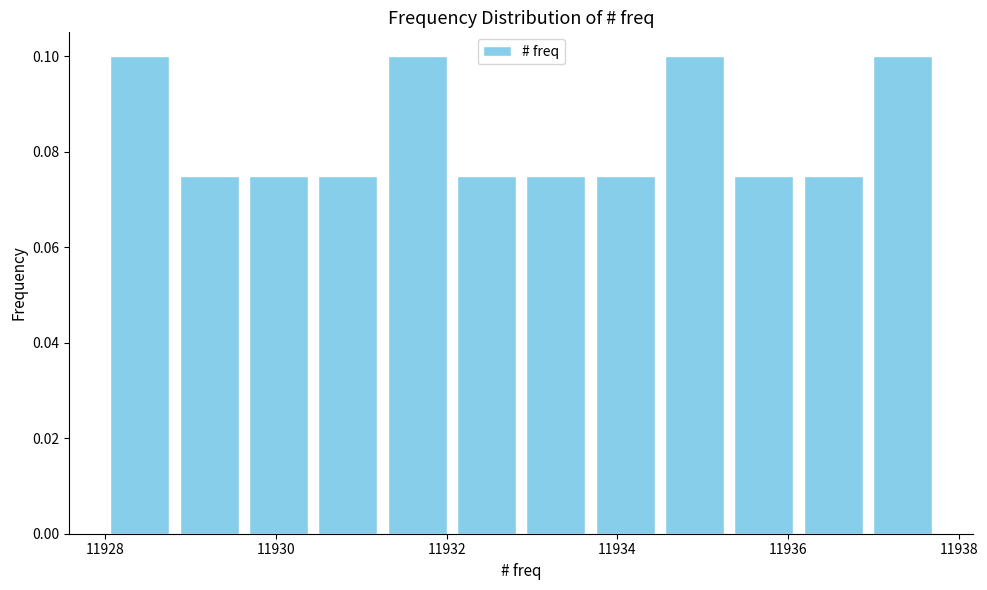

How tall is the bar that spans 11929.6 to 11930.4 on the x-axis? Neither the bar edges nor the heights are printed on the chart, so give them approximately, as read against the axes.

0.076